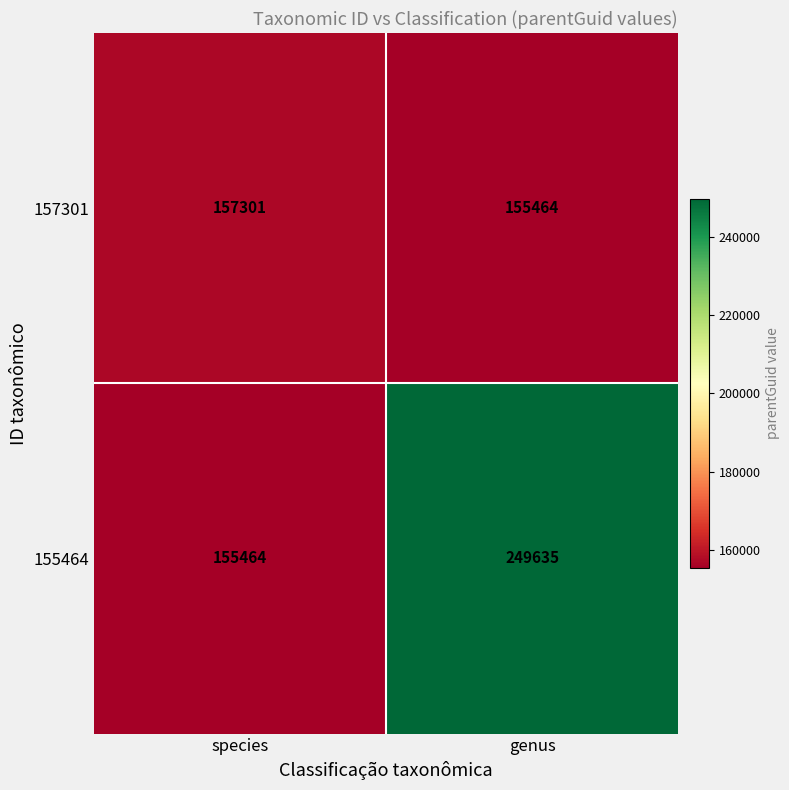

Which series has the widest spread of values?

155464